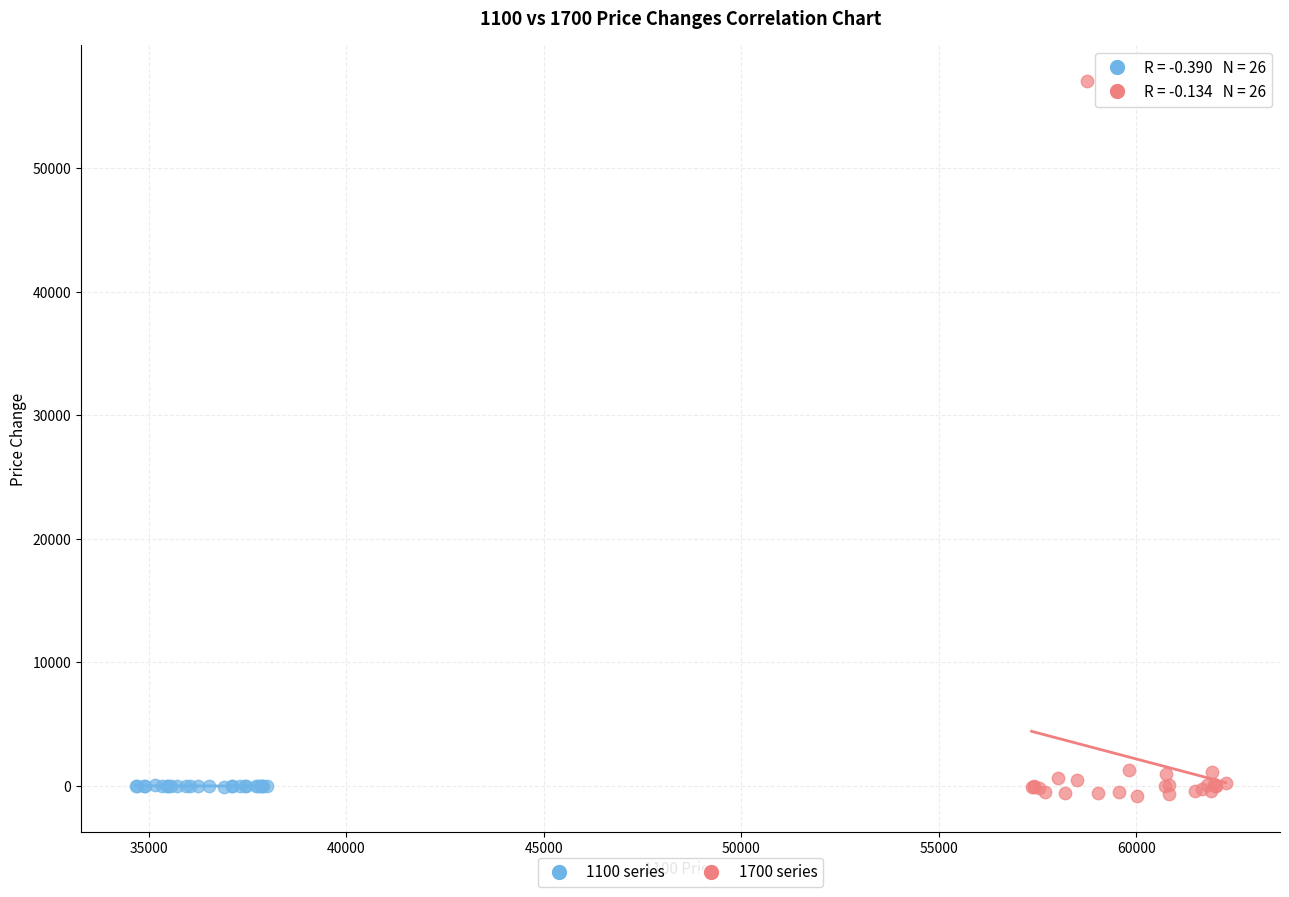

Which series contains the highest Y value?

1700 series